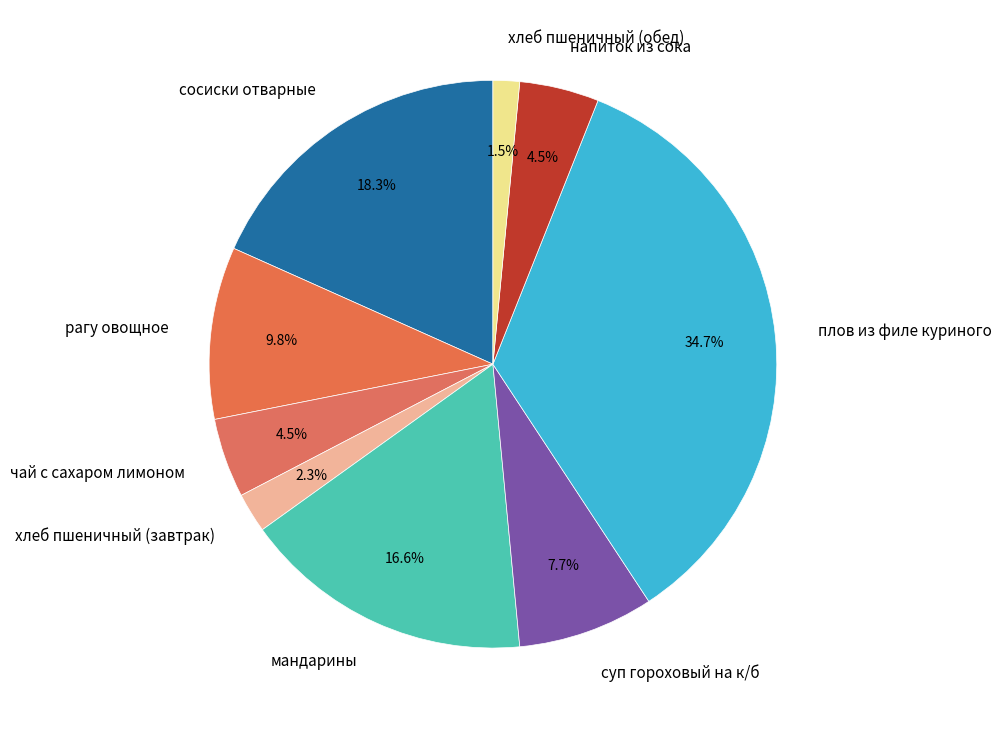

What percentage is NOT represented by хлеб пшеничный (завтрак)?

97.7%